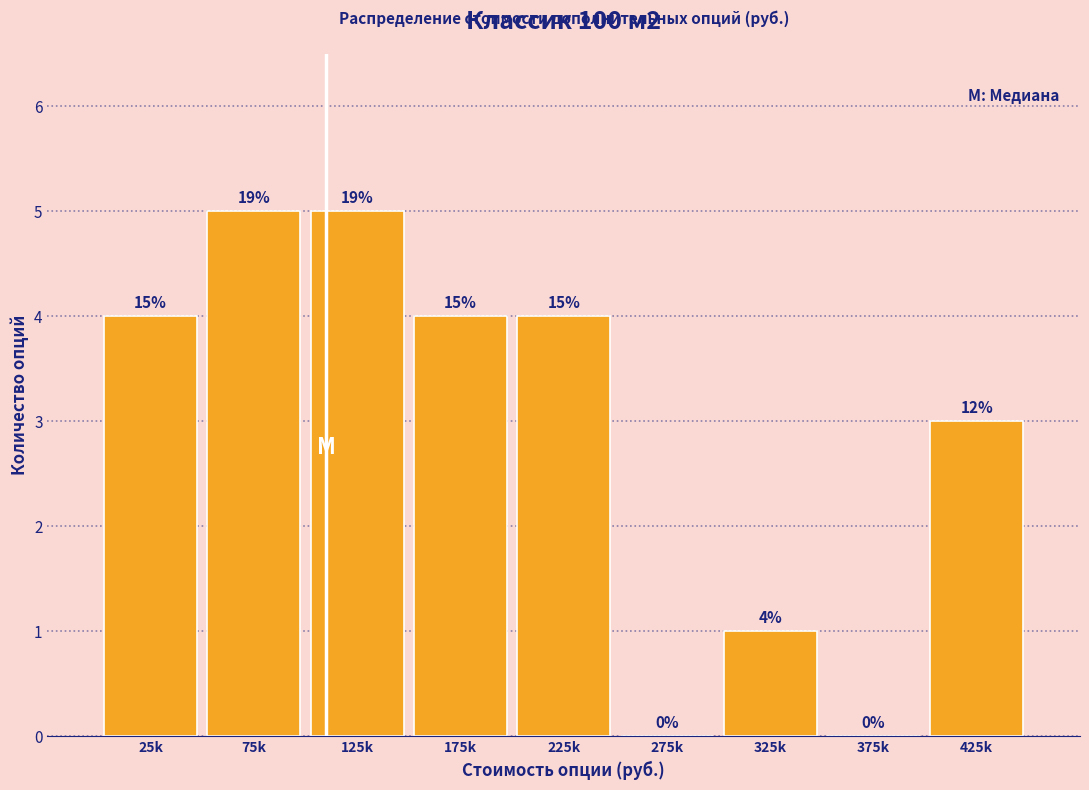

Are the bars horizontal?

No